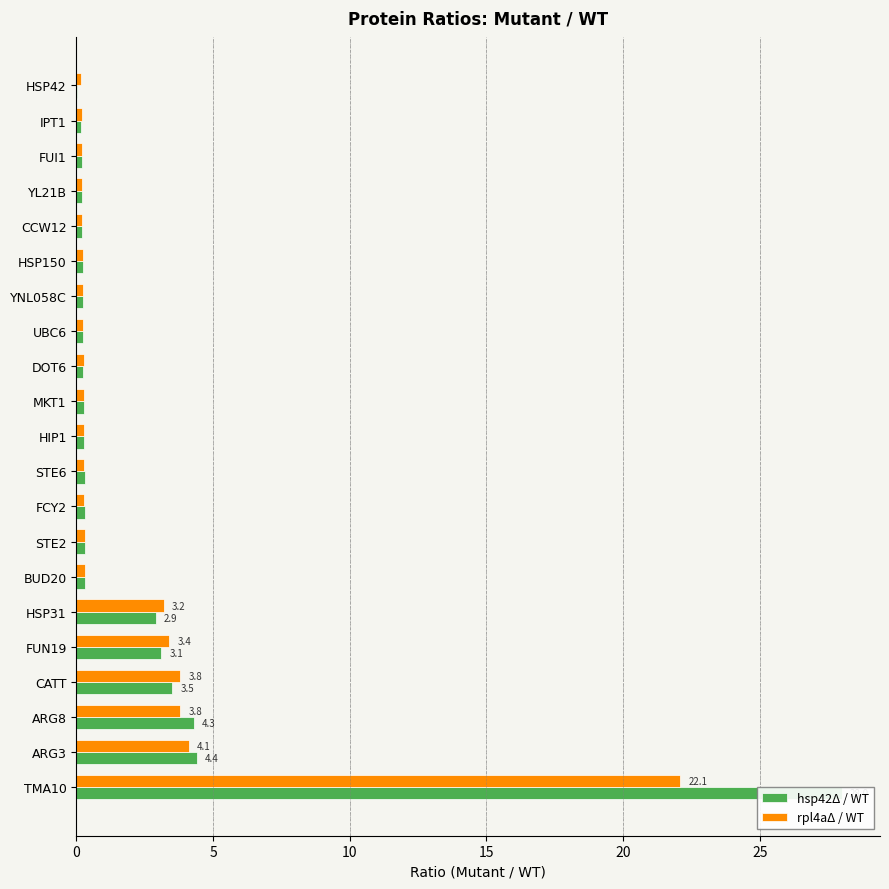

Between UBC6 and ARG3, which is larger?

ARG3